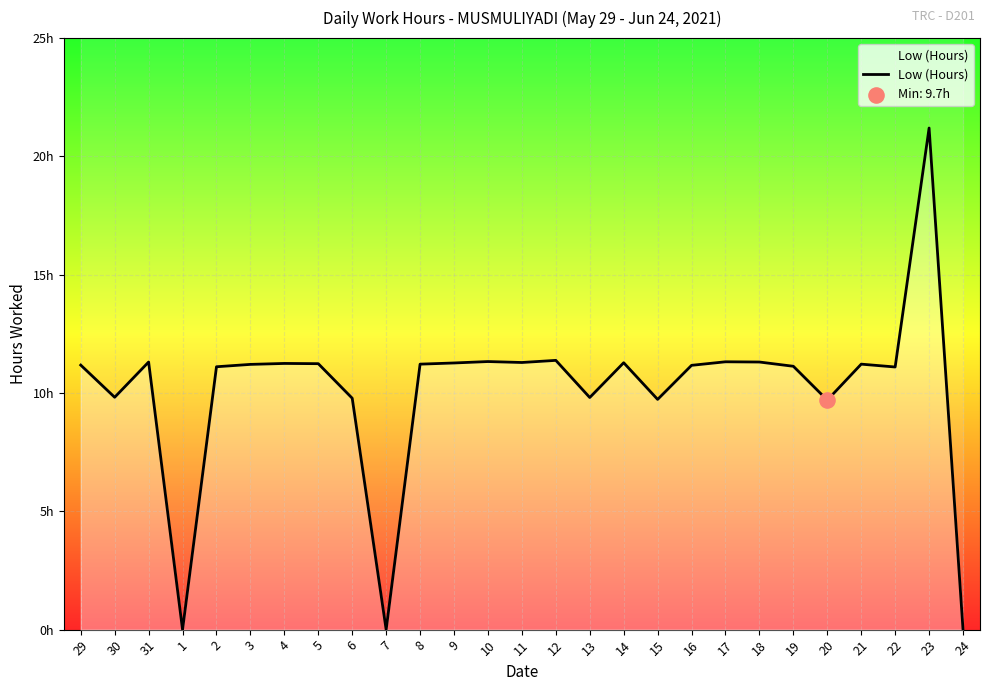

What is the change in value from 4 to 15?

-1.5